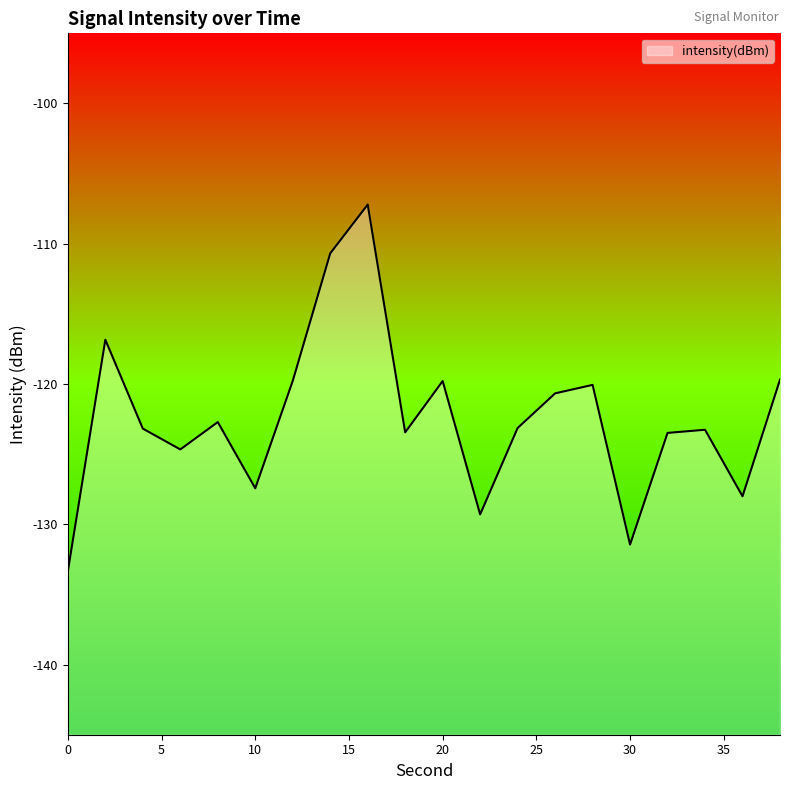

True or false: the data shows -42.0 at 38.

False